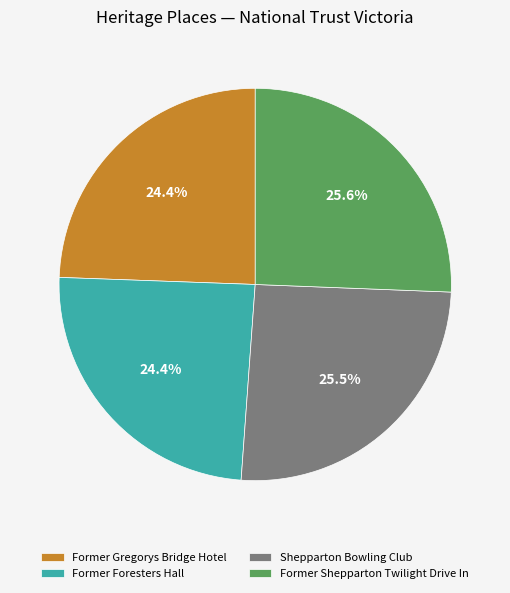

The Former Shepparton Twilight Drive In slice represents 38% of the pie. True or false?

False